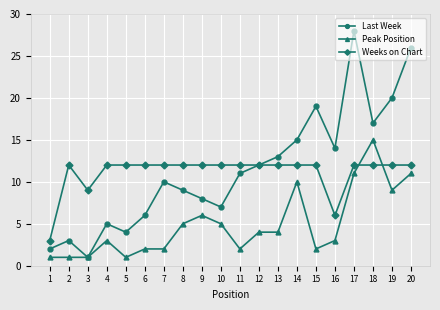

In Last Week, how many points are higher than both neighbors (excluding endpoints)?

5